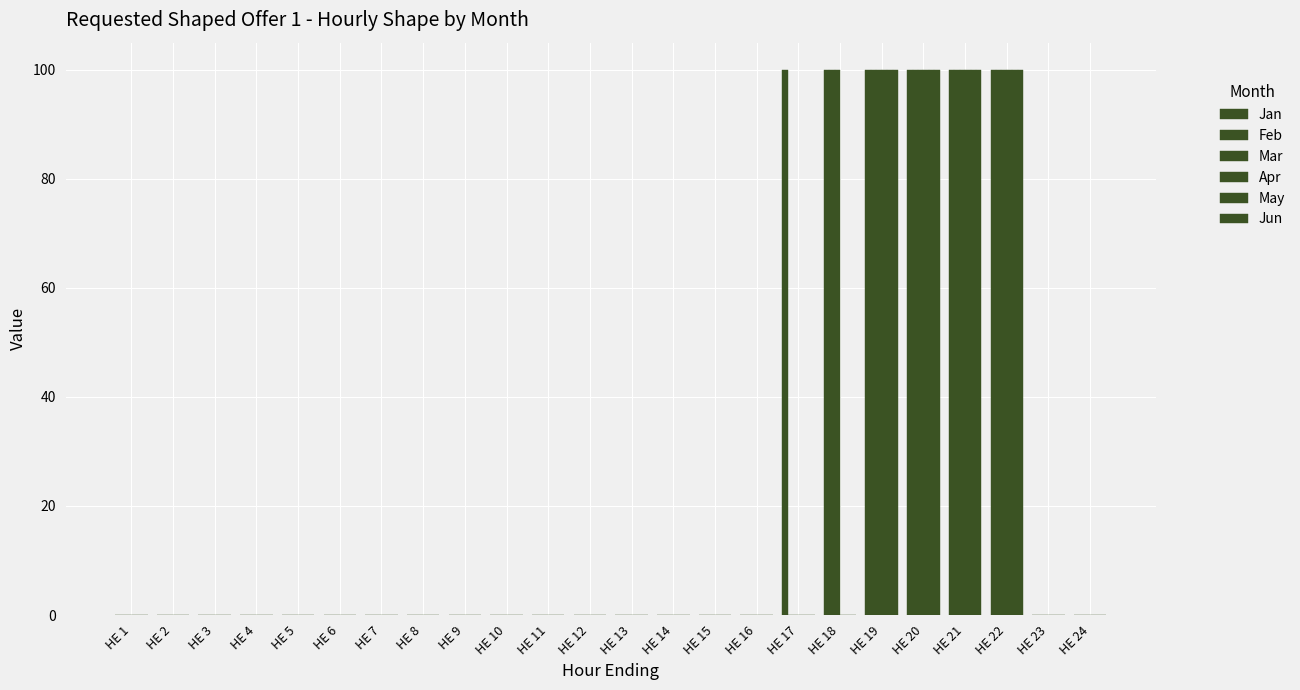

Are the bars grouped side by side (vs. stacked)?

Yes